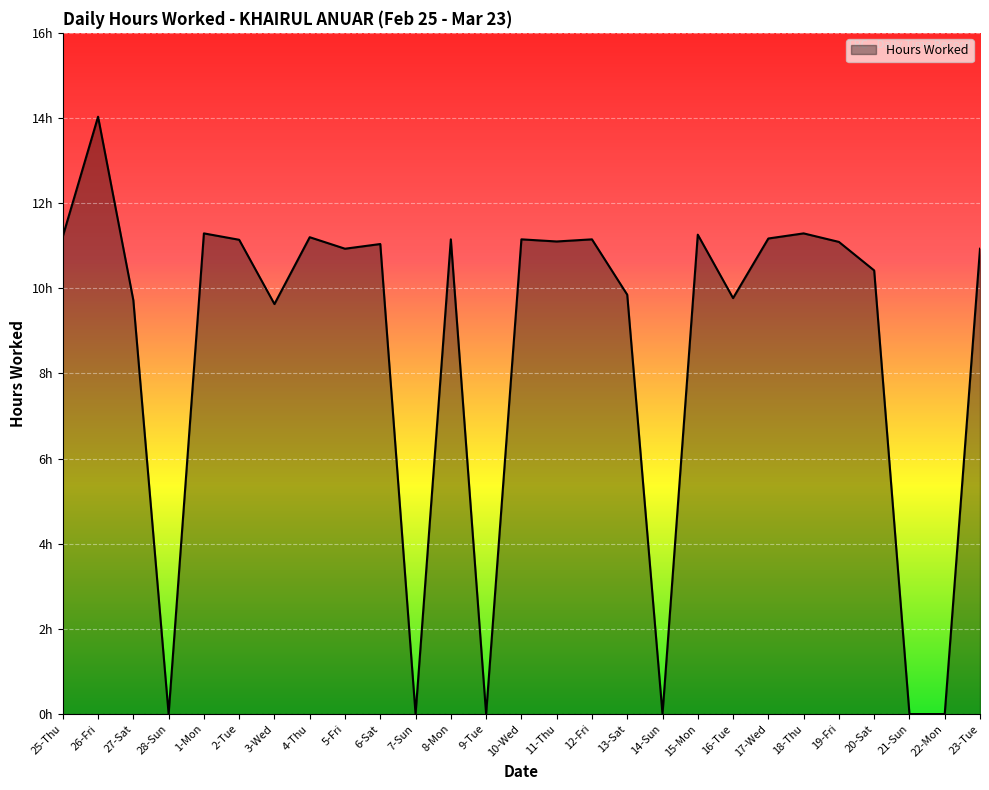

Does the chart display data point markers on the line(s)?

No